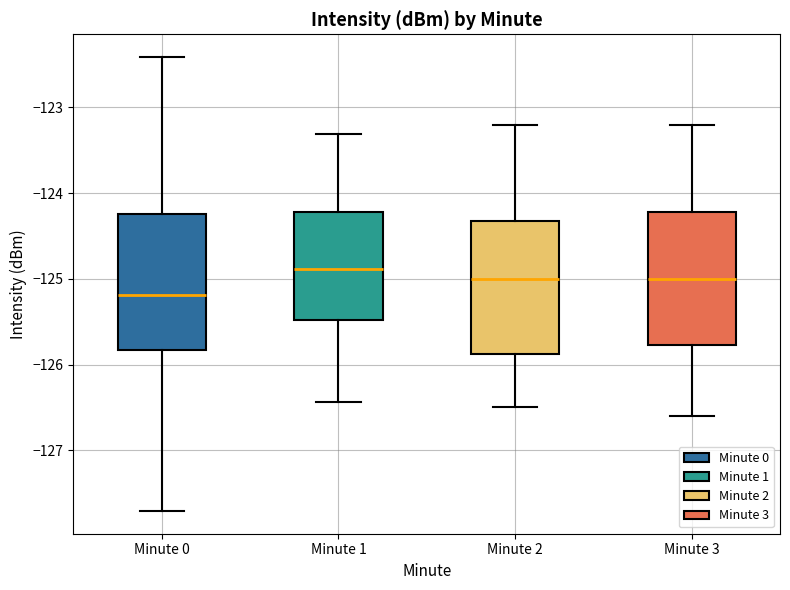

Reading left to right, read every box against the y-axis: the position of its median line, the range the box covers, and the ends of its whiskers. The values are not printed on the chart, so give them approximately, as read against the axis.

Minute 0: median -125.2, box -125.8 to -124.2, whiskers -127.7 to -122.4
Minute 1: median -124.9, box -125.5 to -124.2, whiskers -126.4 to -123.3
Minute 2: median -125.0, box -125.9 to -124.3, whiskers -126.5 to -123.2
Minute 3: median -125.0, box -125.8 to -124.2, whiskers -126.6 to -123.2